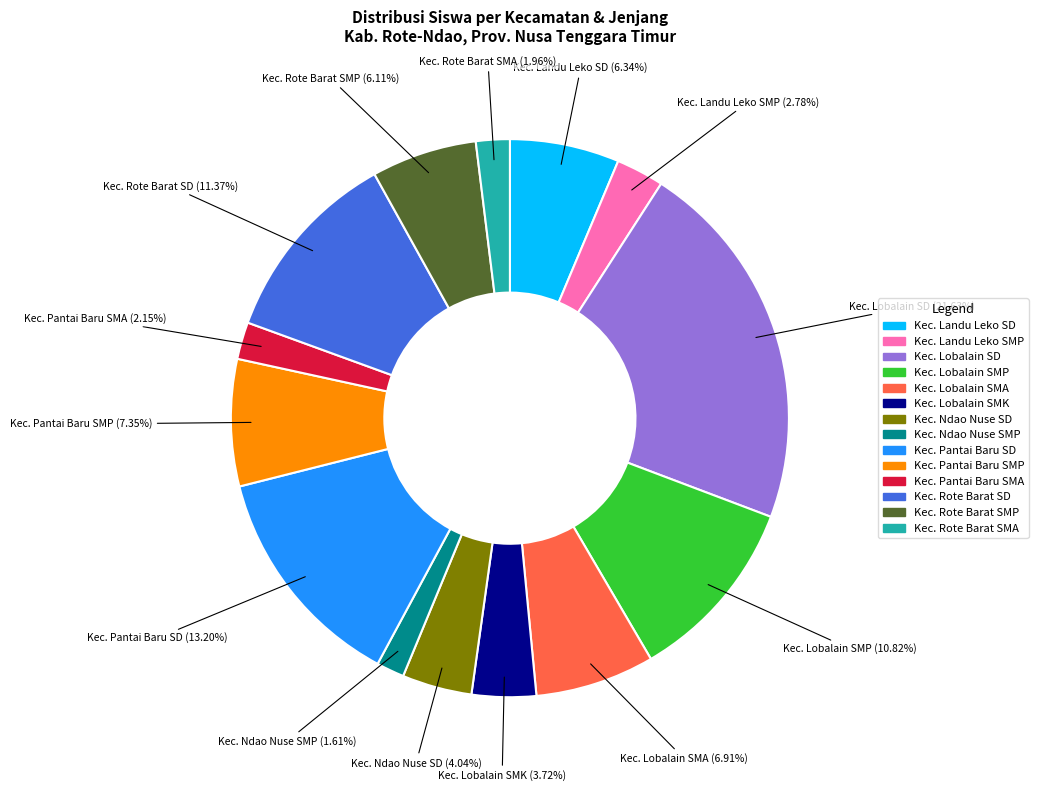

Is there any slice that represents more than half of the pie?

No